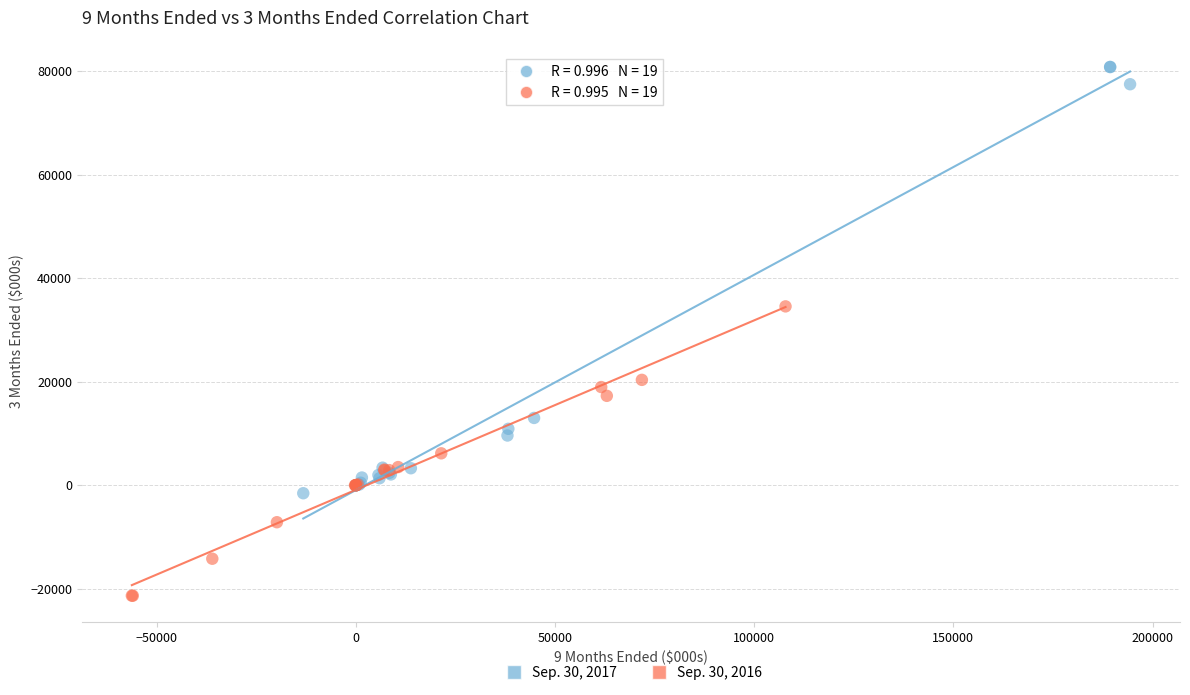

Which series contains the lowest Y value?

Sep. 30, 2016